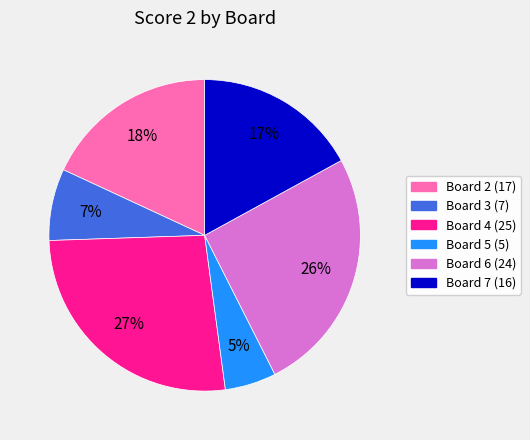

To the nearest percent, what is the average slice percentage?

17%